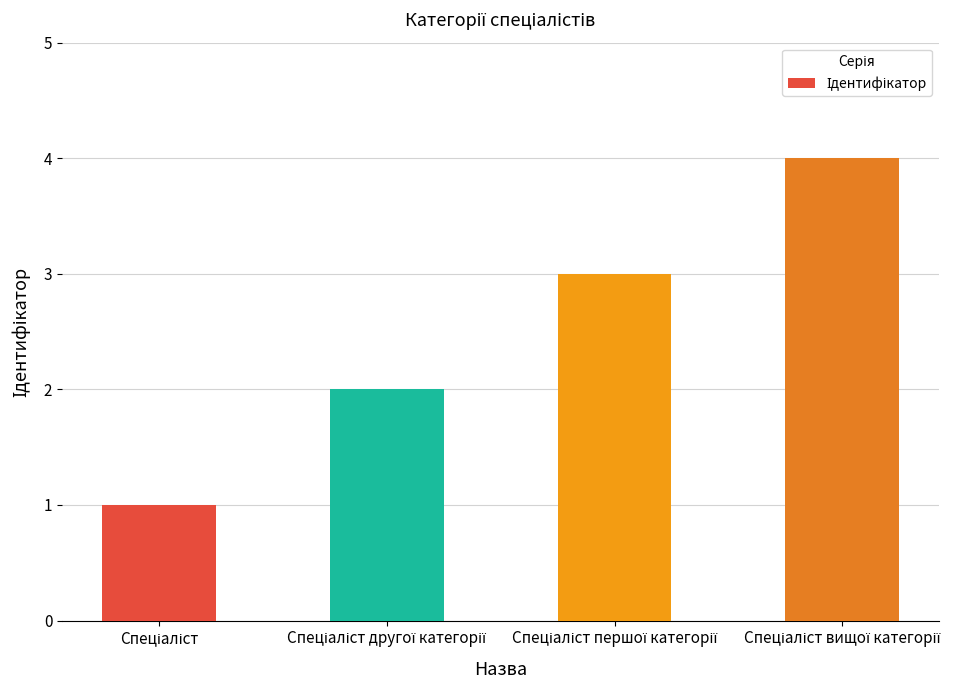

What is the maximum value shown in the chart?

4